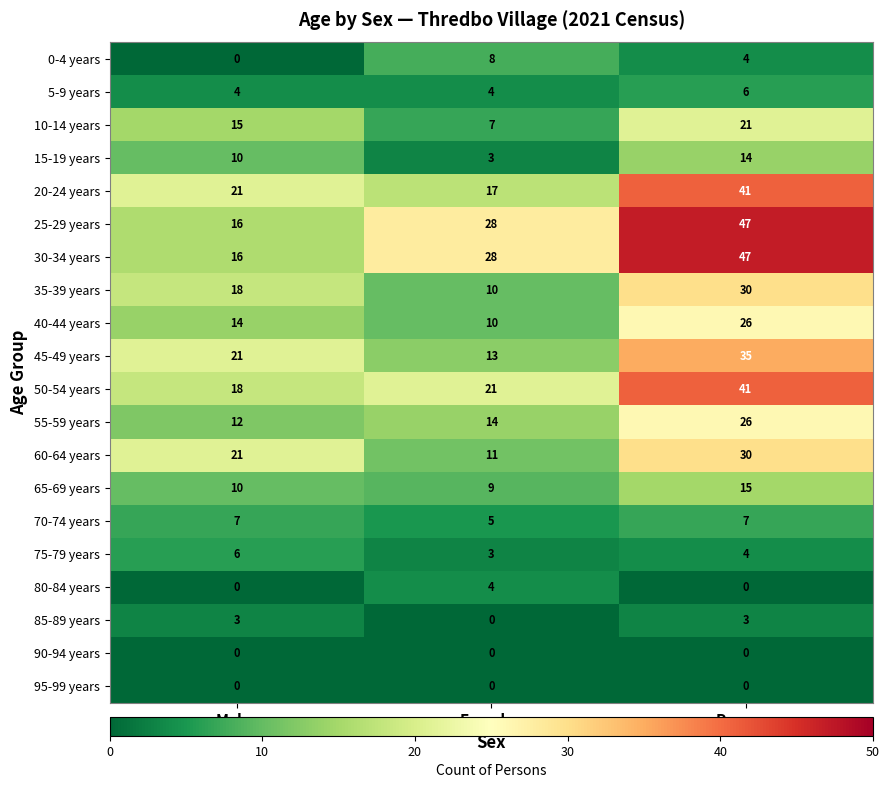

How many categories are shown in the chart?

3